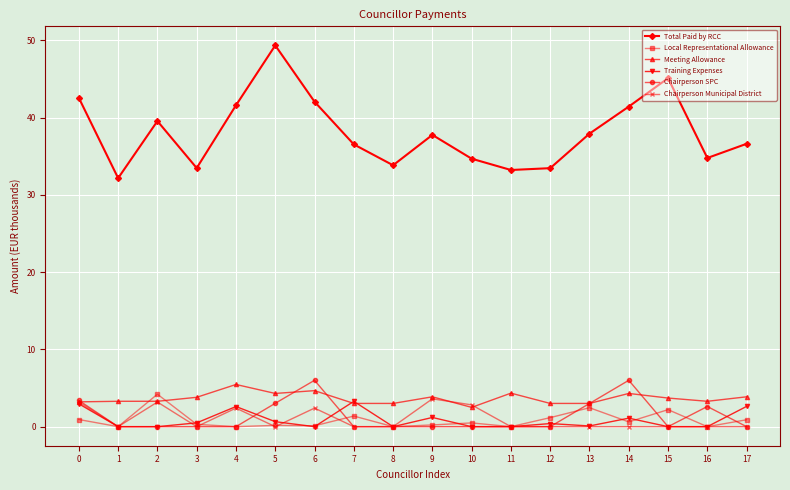

True or false: Chairperson SPC has more than 0 interior local peaks.

True